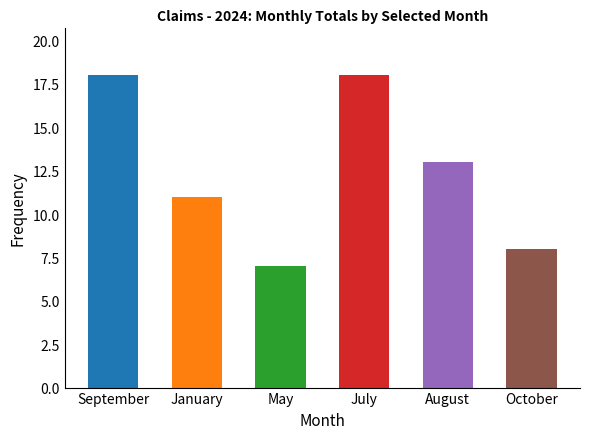

What is the difference between the maximum and second lowest values in the August series?

7